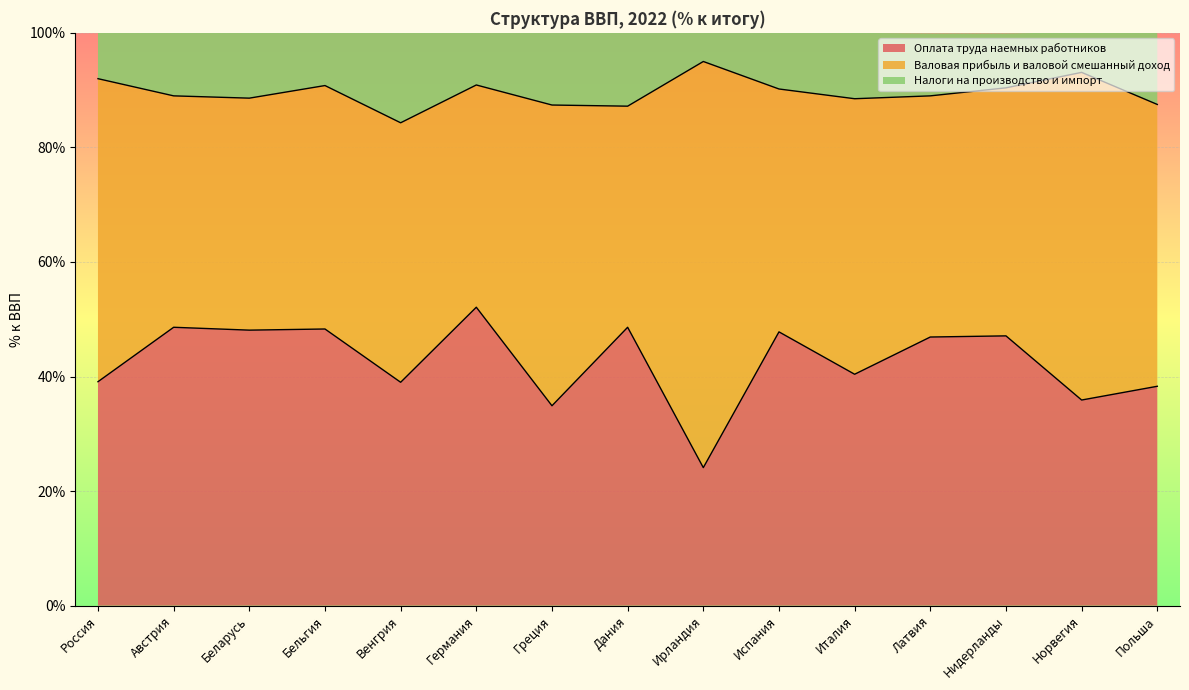

Does the chart display data point markers on the line(s)?

No